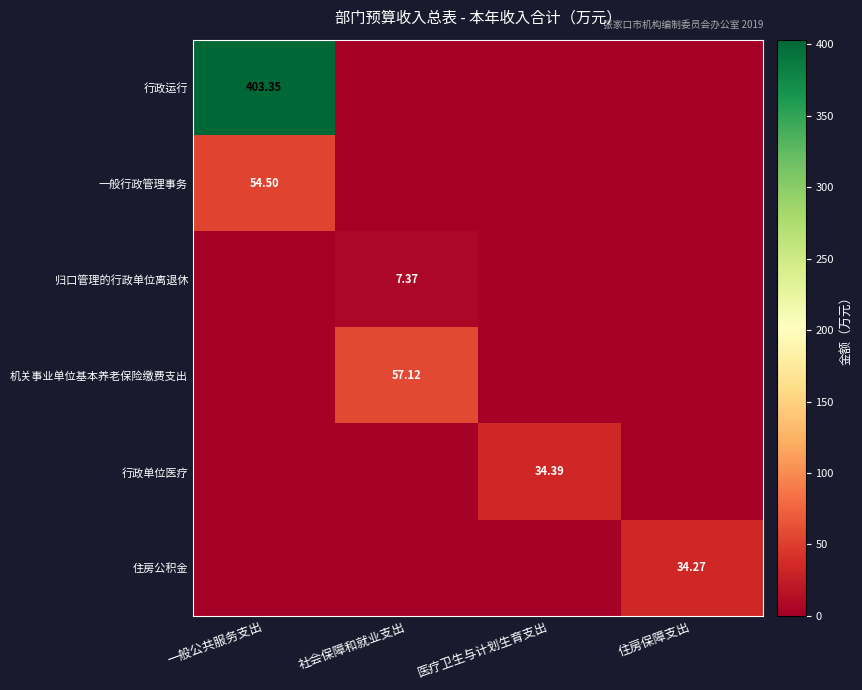

Between 一般公共服务支出 and 住房保障支出, which series saw the biggest shift?

行政运行